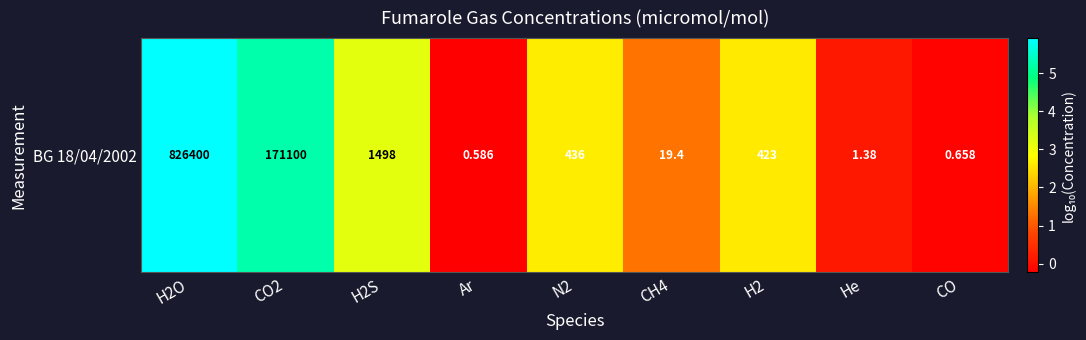

True or false: the data shows 3.9 at N2.

False